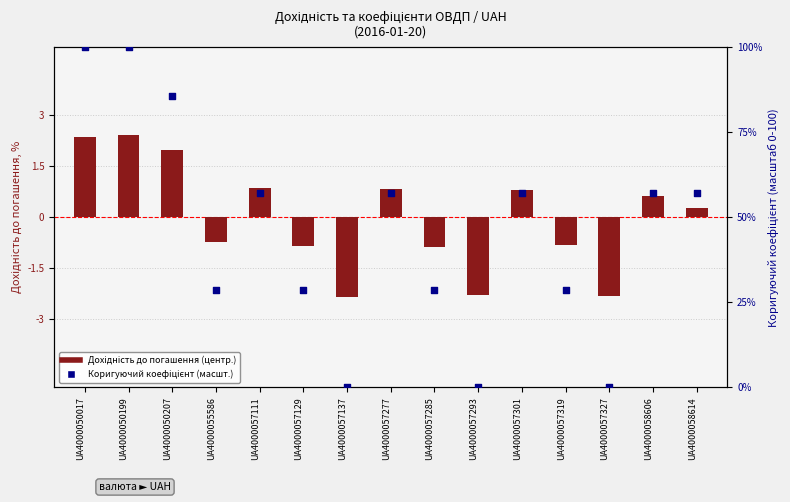

What is the total value across all series at UA4000057285?

27.7